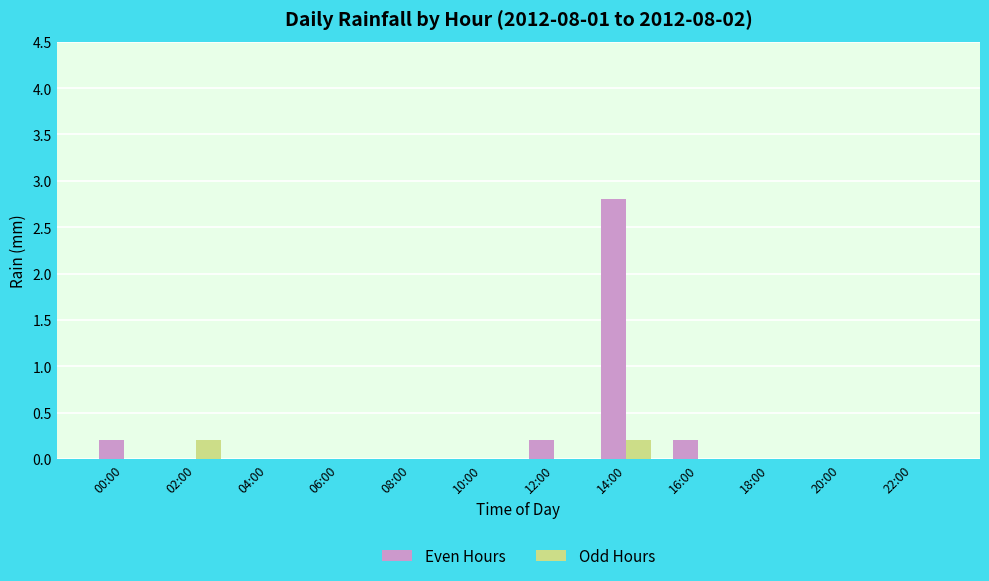

Which label corresponds to the largest value in the chart?

14:00